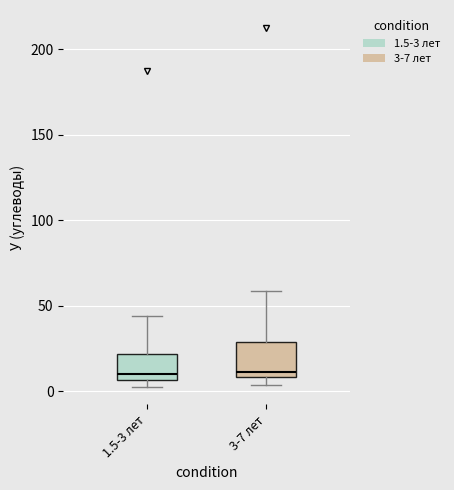

Reading left to right, transcribe this box plot: for each box, give where its median line is, the range the box spans, and where its two whiskers end, as read against the y-axis. The values are not printed on the chart, so give them approximately, as read against the axis.

1.5-3 лет: median 10, box 5 to 20, whiskers 5 (just below the box's lower edge) to 45
3-7 лет: median 10 (just above the box's lower edge), box 10 to 30, whiskers 5 to 60